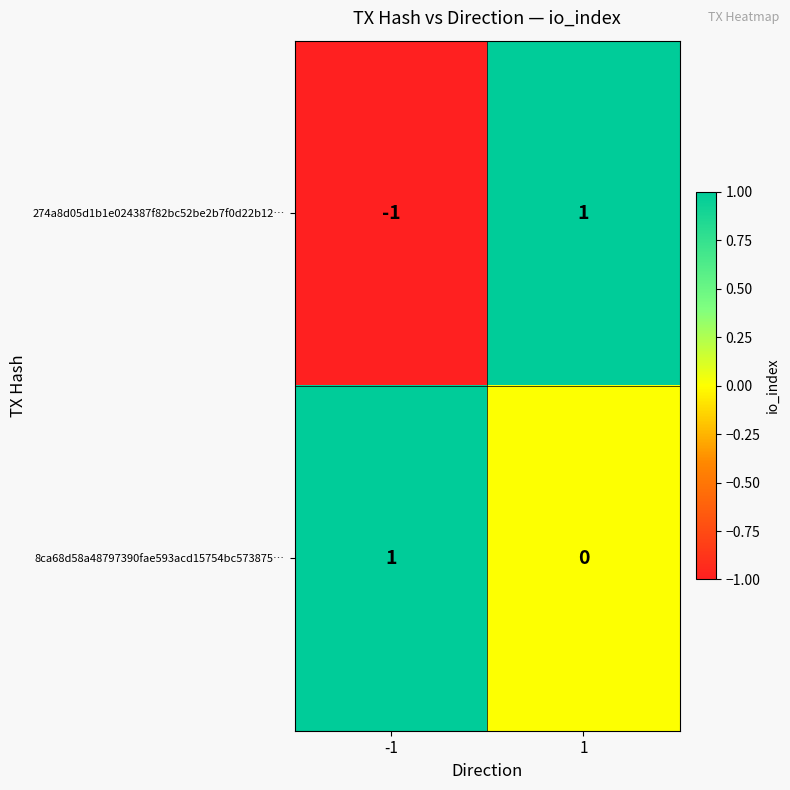

The 8ca68d58a48797390fae593acd15754bc573875… series shows 1 at 1. True or false?

False